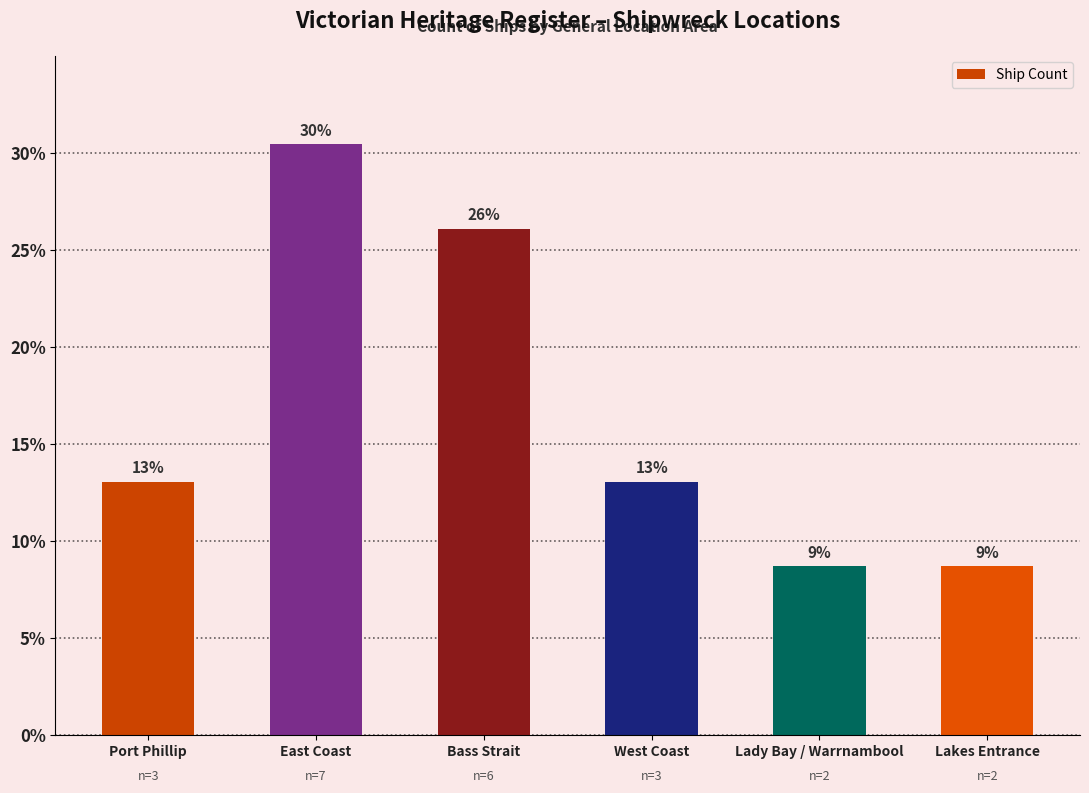

Which has a higher value, Lady Bay / Warrnambool or East Coast?

East Coast